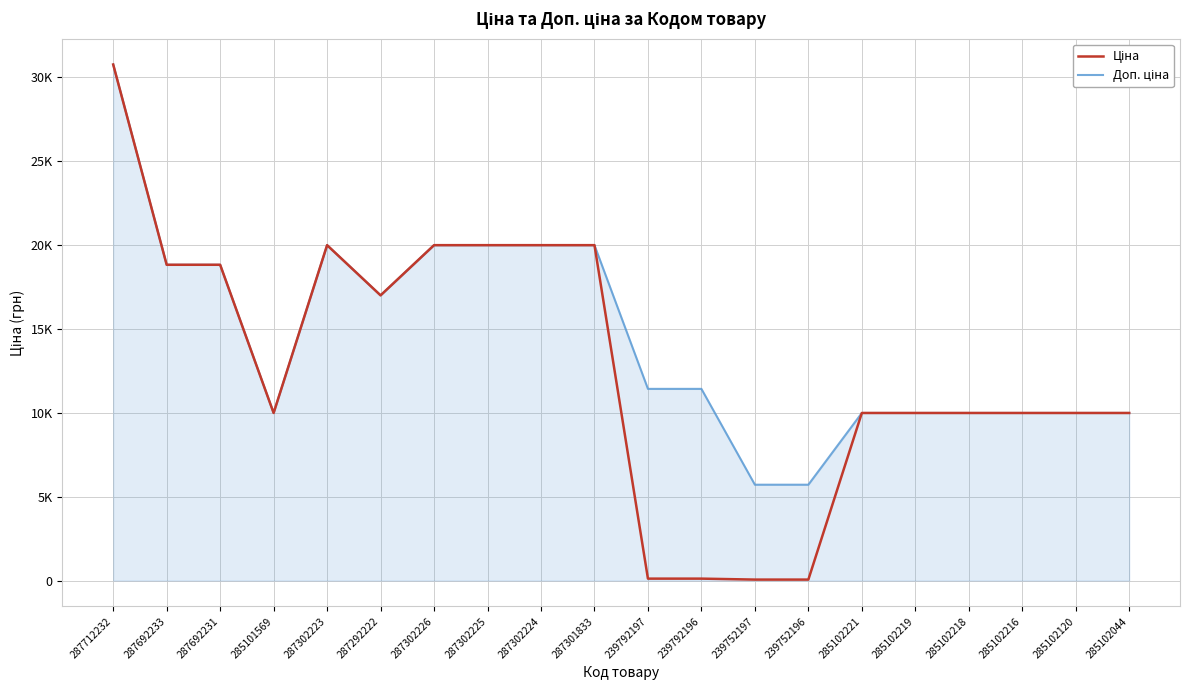

What is the difference between the maximum and minimum values in the Ціна series?

30660.1